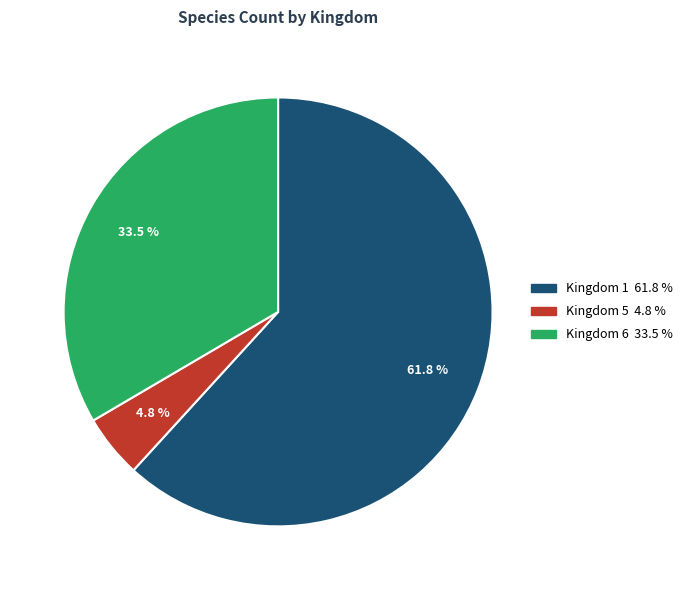

What is the total percentage of Kingdom 1 and Kingdom 5?

66.5%